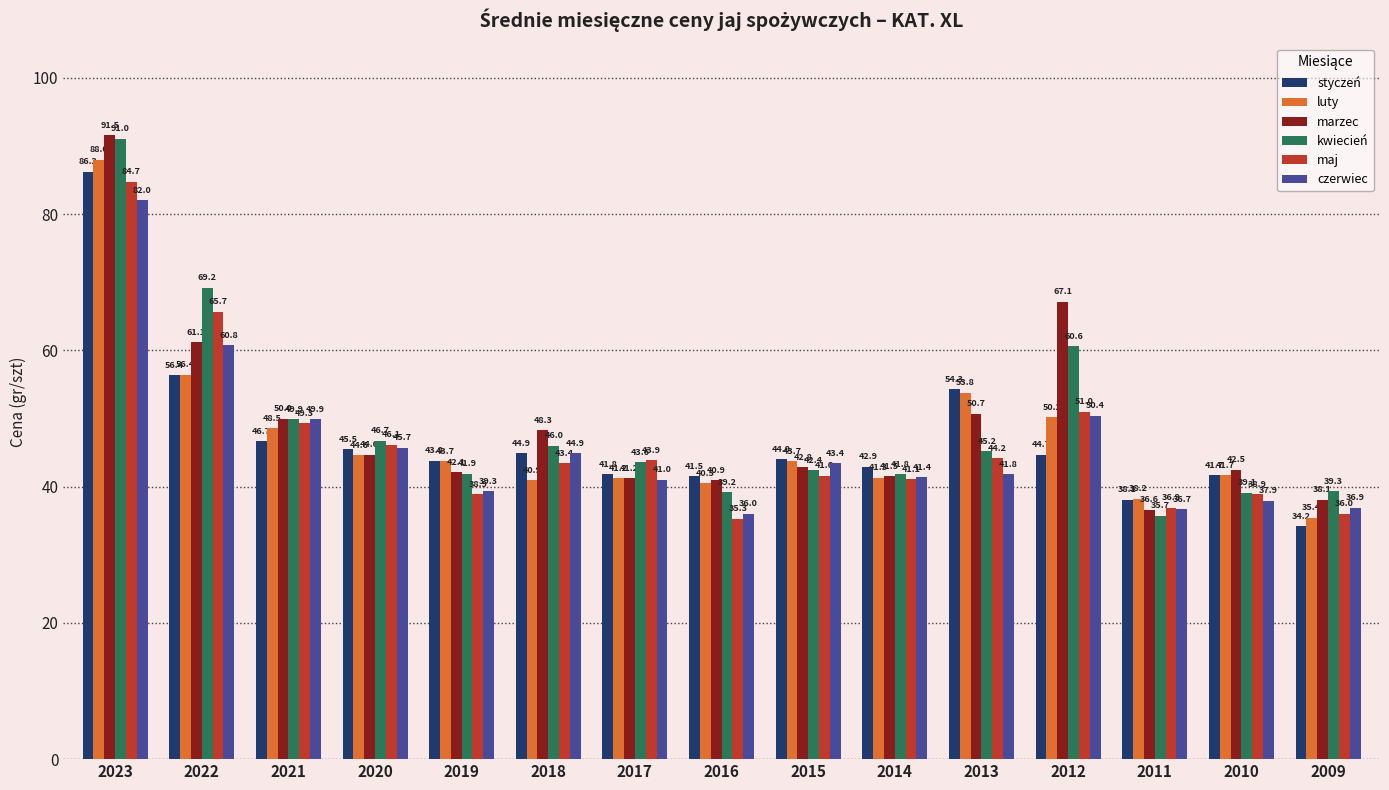

Is the value of styczeń at 2023 greater than the value of kwiecień at 2016?

Yes